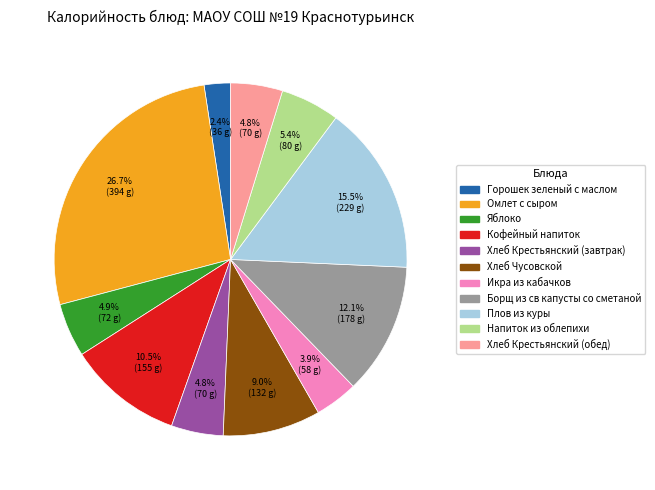

Which slice is the largest?

Омлет с сыром